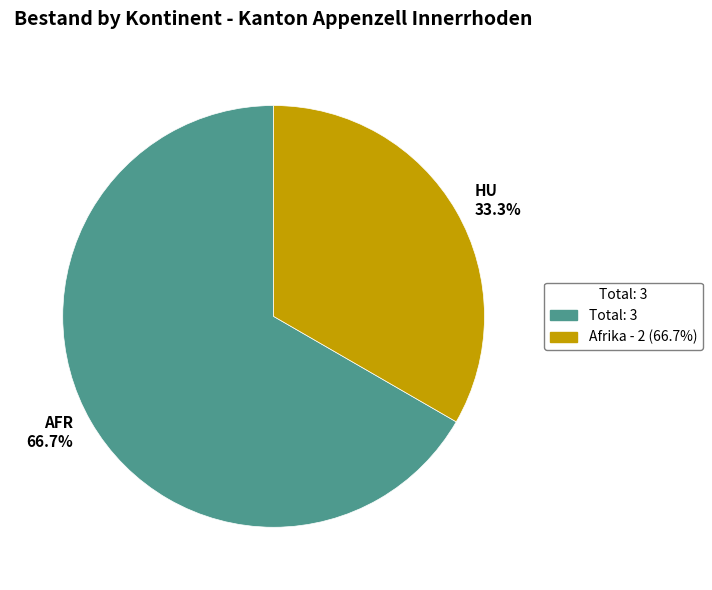

Is there a majority slice in this chart?

Yes